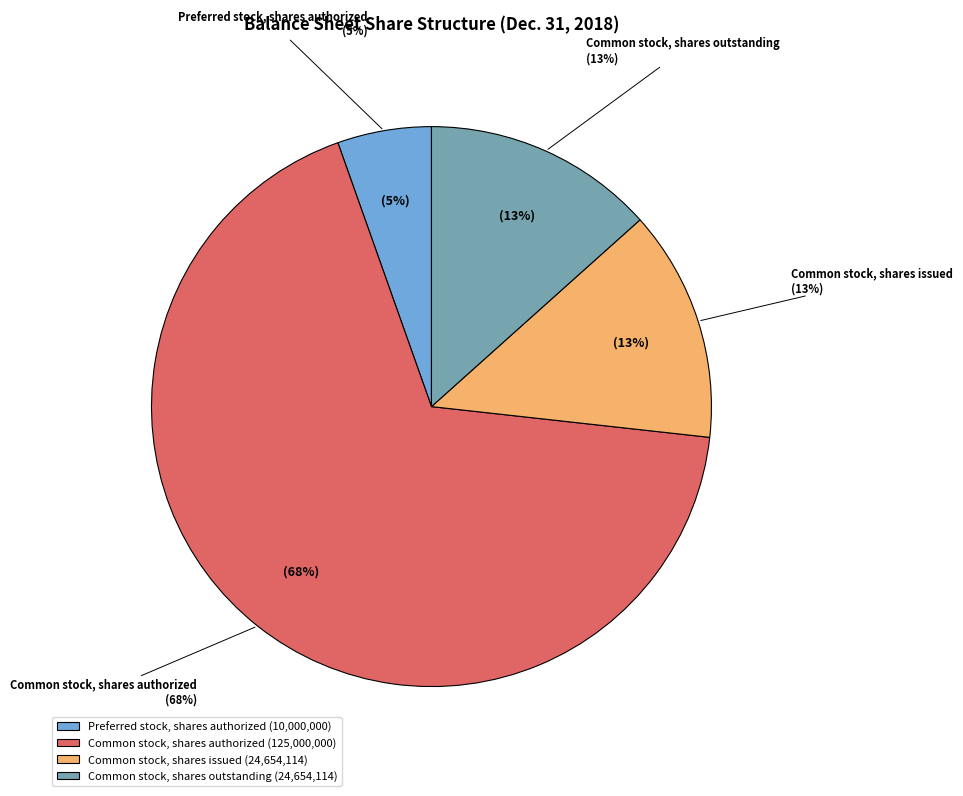

What percentage is the Common stock, shares issued slice, to the nearest percent?

13%